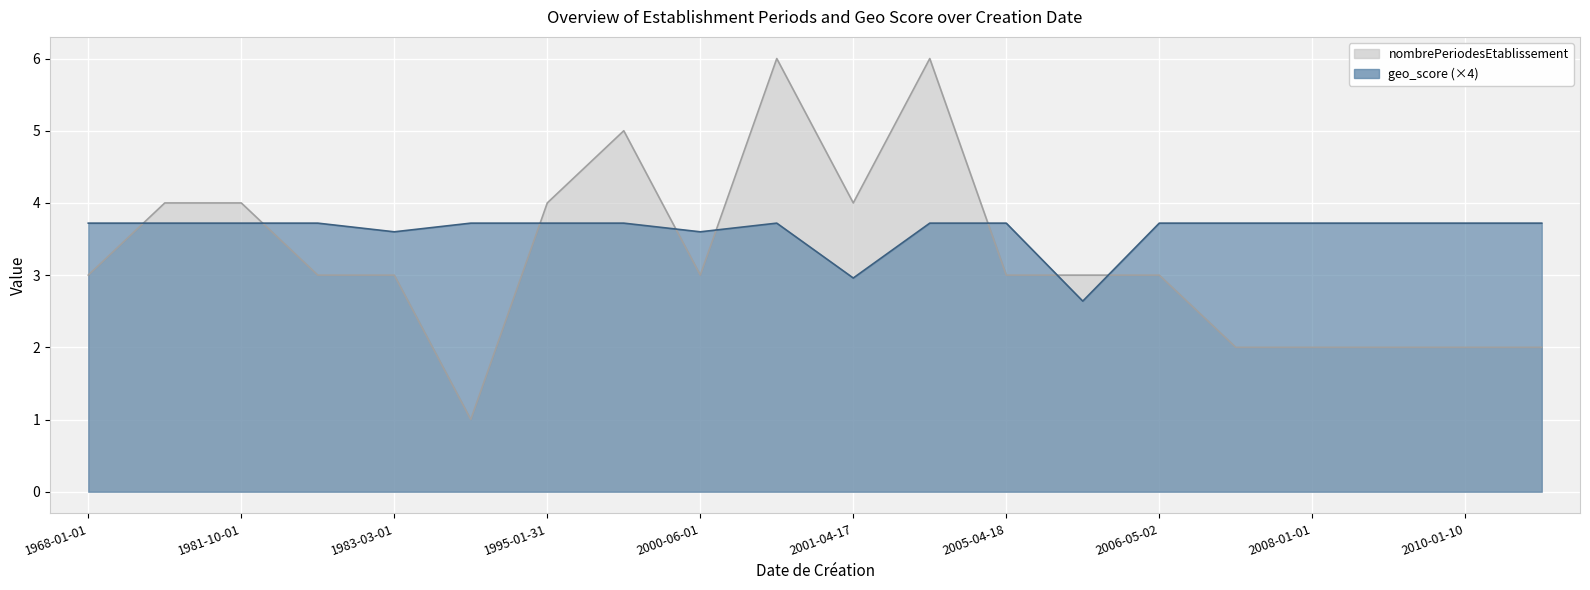

Is the value of nombrePeriodesEtablissement at 2010-03-01 greater than the value of geo_score at 2001-04-14?

No